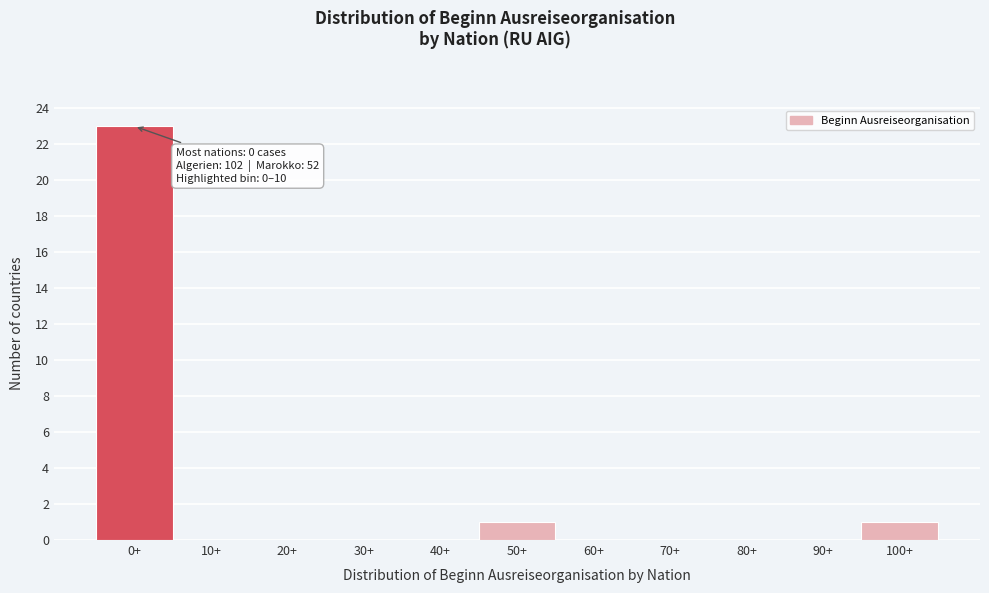

Reading left to right, extract all data points from this chart.

0+=23	10+=0	20+=0	30+=0	40+=0	50+=1	60+=0	70+=0	80+=0	90+=0	100+=1